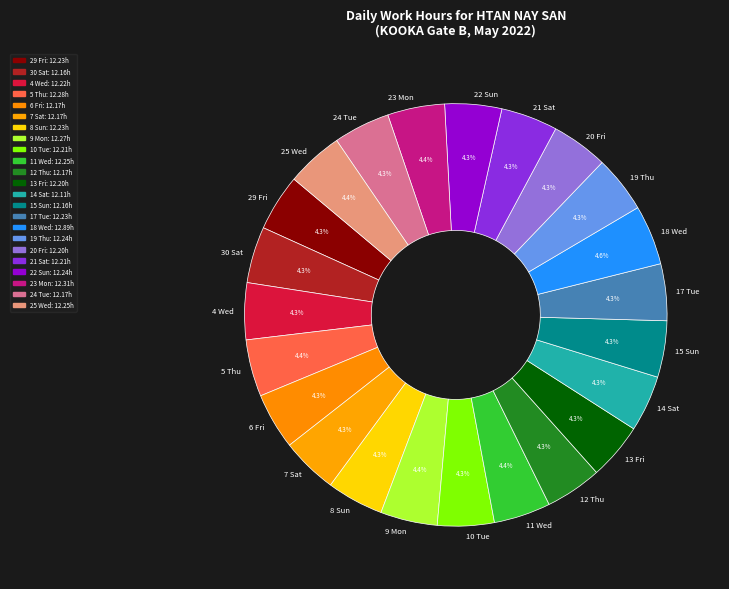

How many slices are in this pie chart?

23